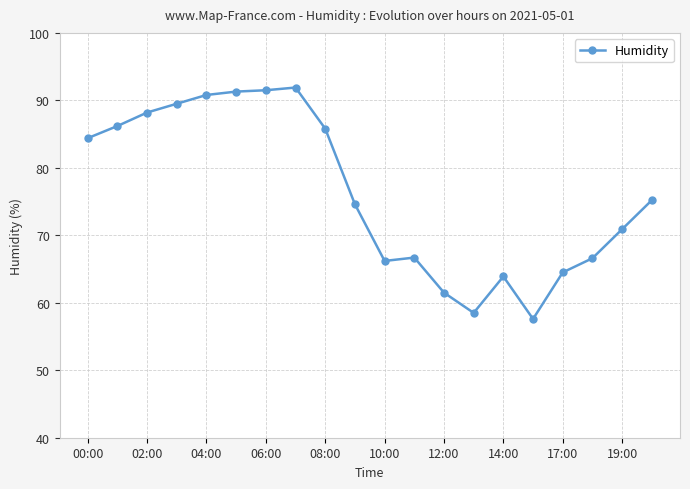

What is the value of the 5th point from the left?

90.8